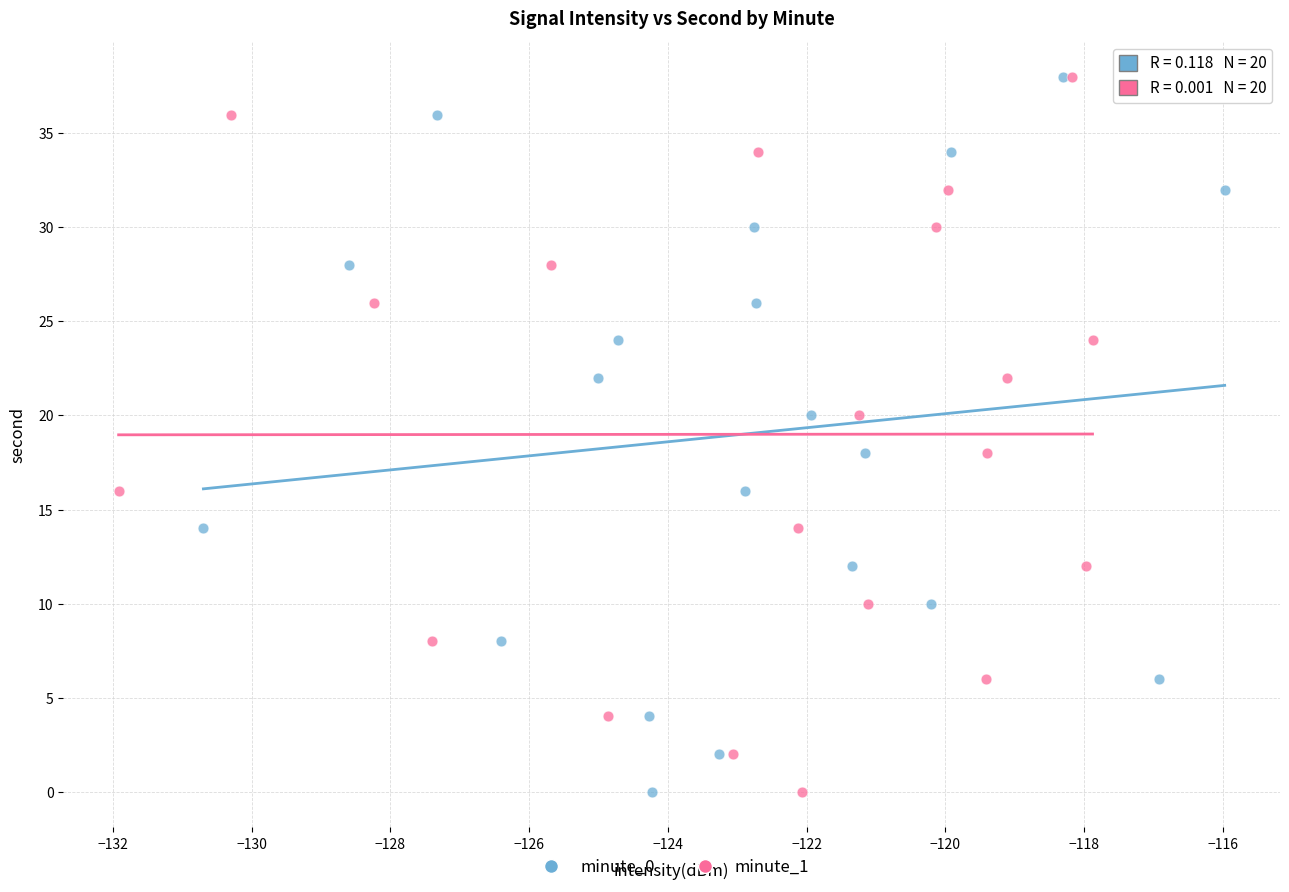

What are all the series names shown in the legend?

minute_0, minute_1